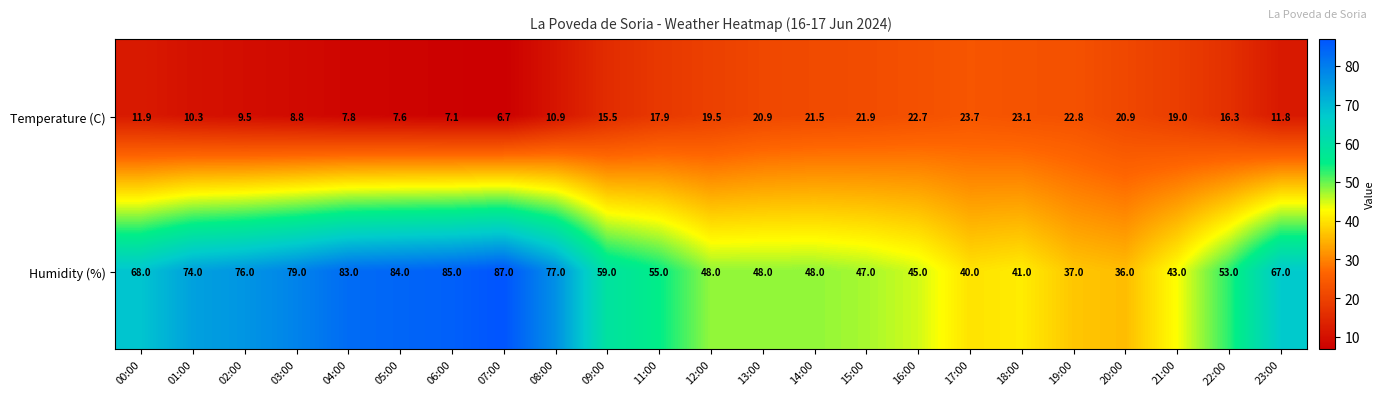

Which series has the largest total across all categories?

Humidity (%)